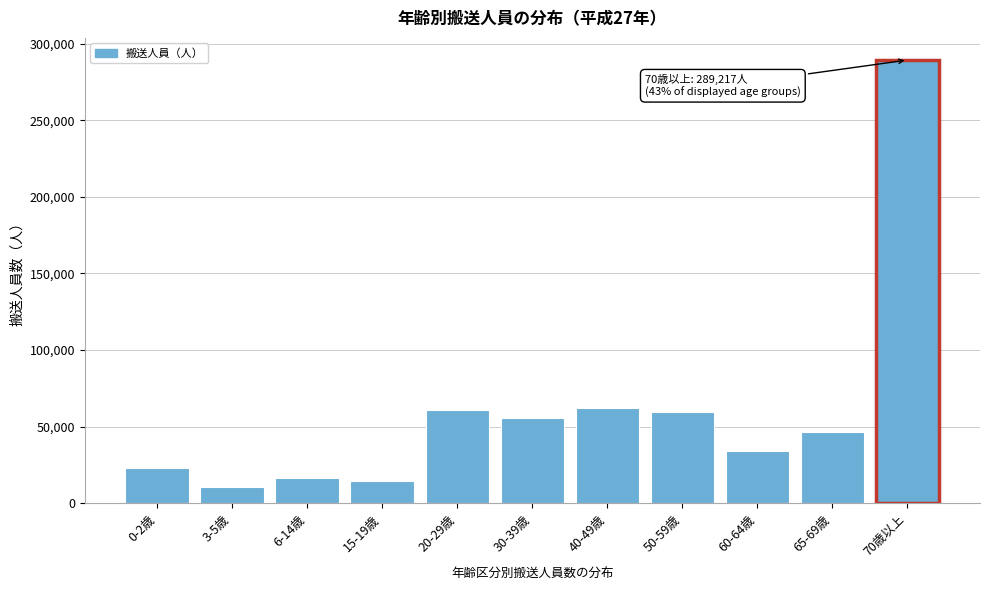

Reading right to left, transcribe all the data shown in this chart.

70歳以上=289217	65-69歳=46347	60-64歳=33998	50-59歳=59461	40-49歳=62480	30-39歳=55663	20-29歳=60704	15-19歳=14692	6-14歳=16478	3-5歳=10771	0-2歳=23334